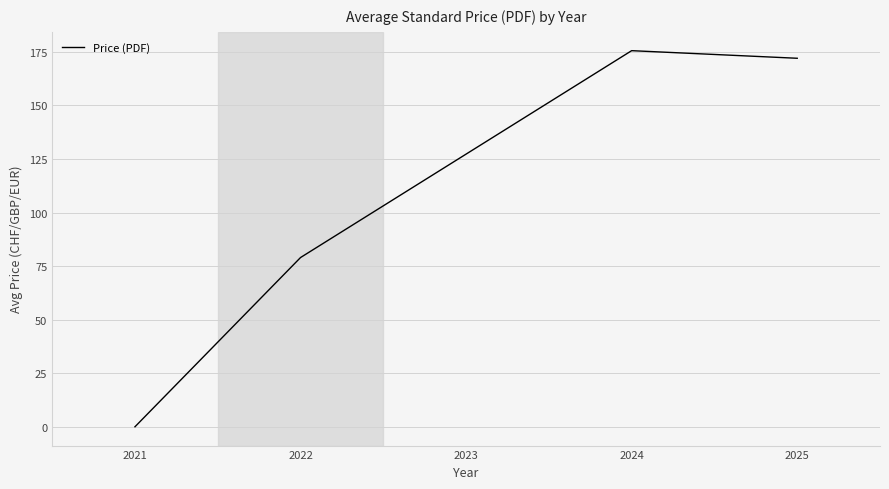

List the labels in order of value, largest first.

2024, 2025, 2022, 2021